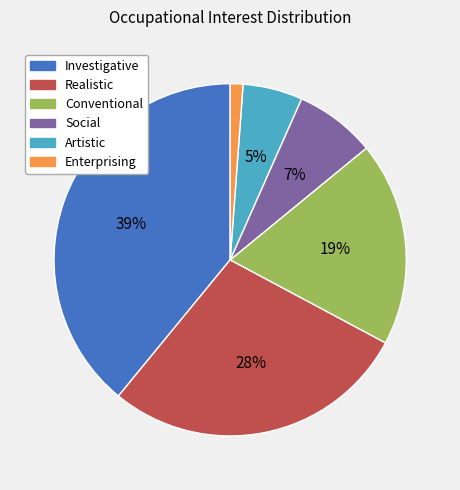

What is the smallest slice in the pie chart?

Enterprising